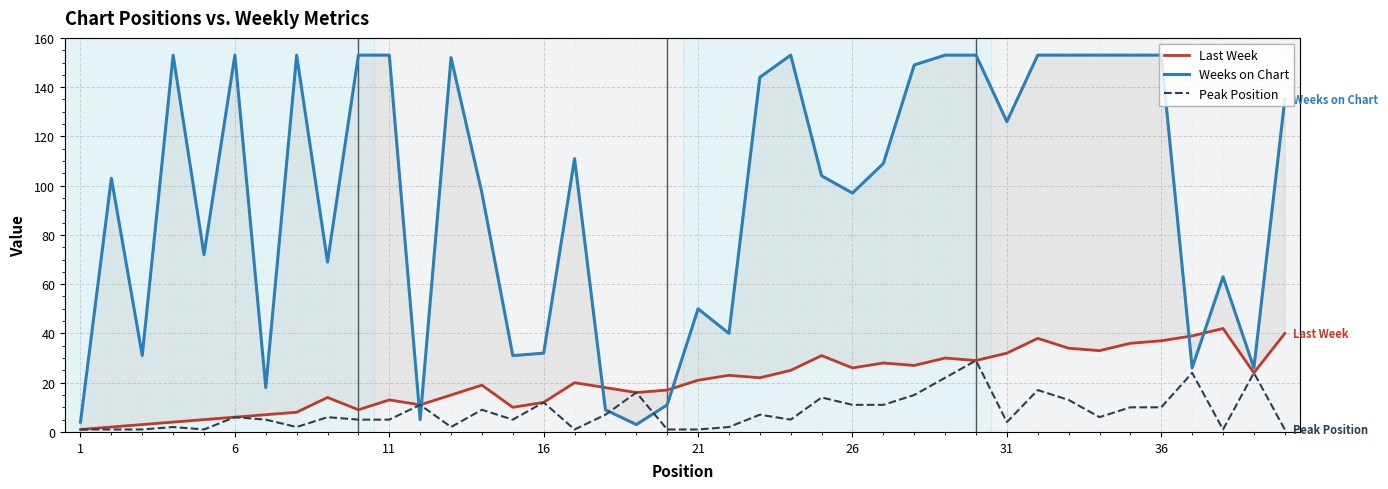

How many values in the Peak Position series are below 6?

19